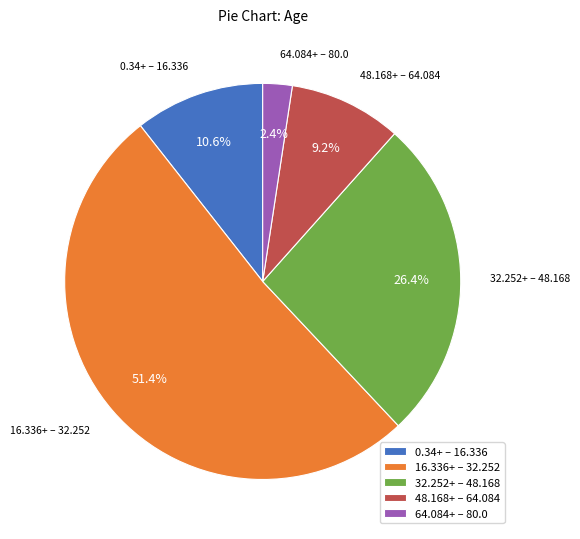

Which slice is the smallest?

64.084+ – 80.0